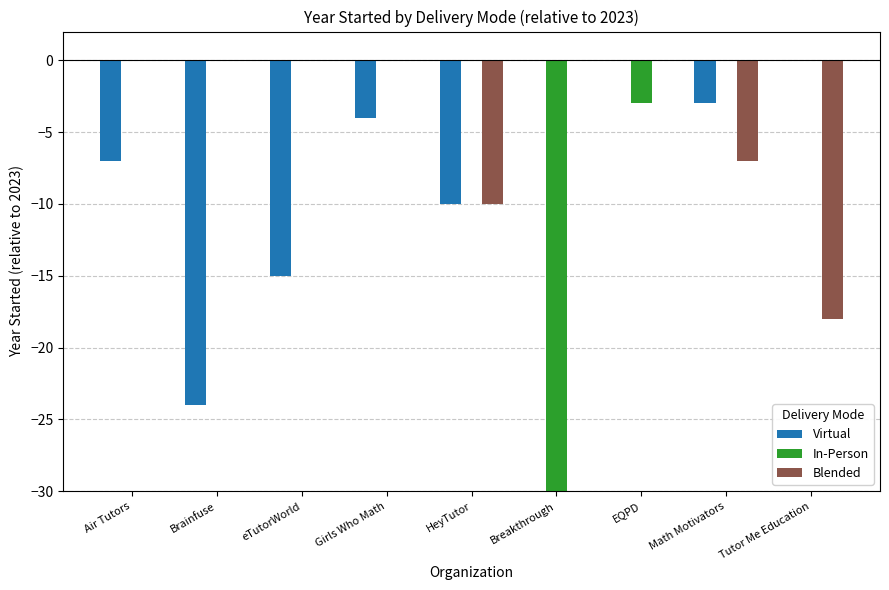

At which label is Virtual closest to -12?

HeyTutor